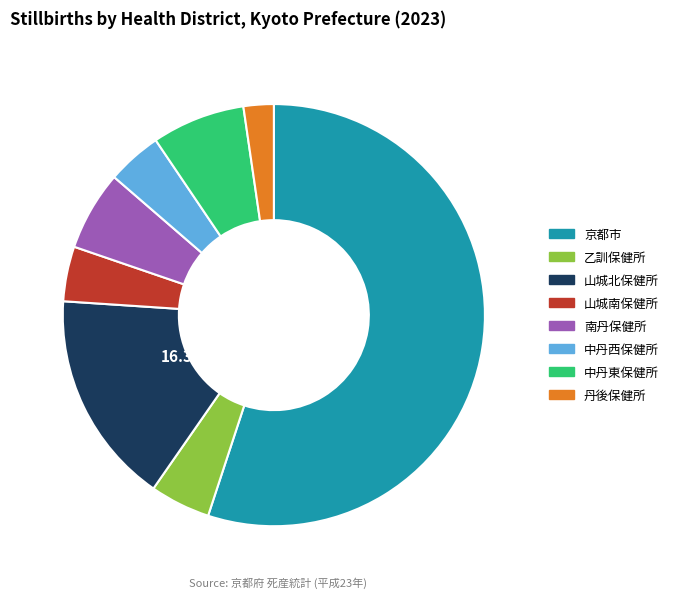

The 乙訓保健所 slice represents 19% of the pie. True or false?

False